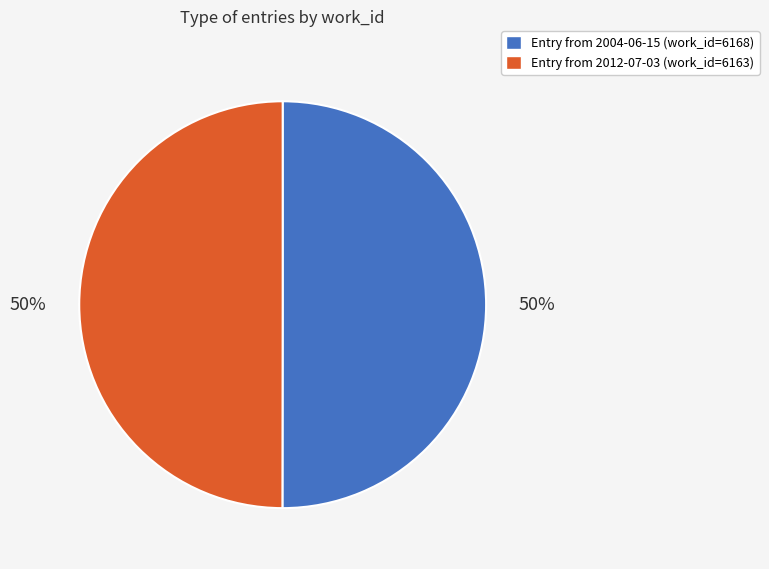

True or false: Entry from 2012-07-03 (work_id=6163) accounts for 50% of the total.

True